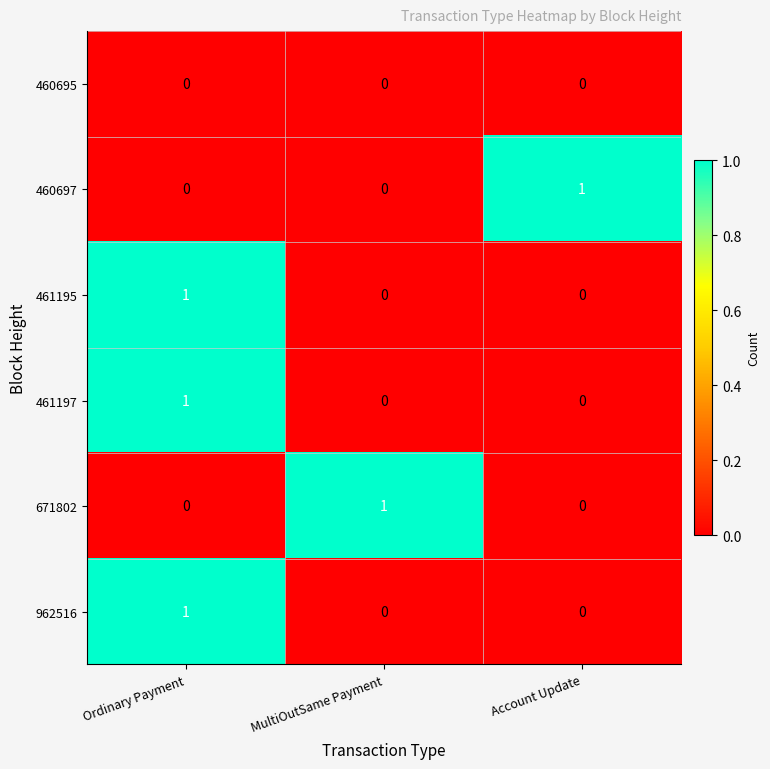

Which category has the highest value in the 461197 series?

Ordinary Payment